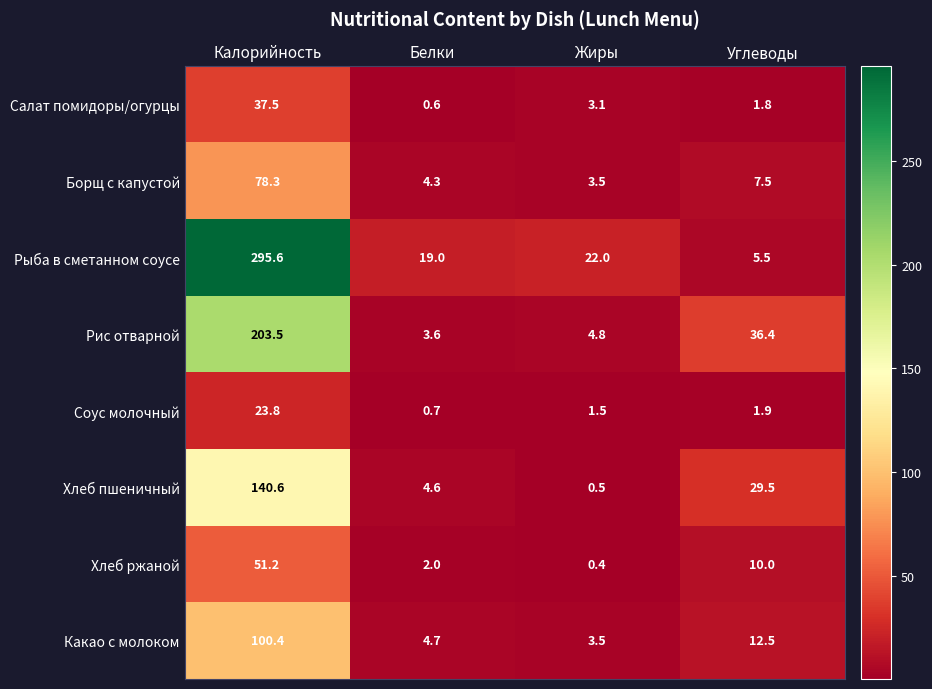

At which label does Соус молочный first exceed 1?

Калорийность